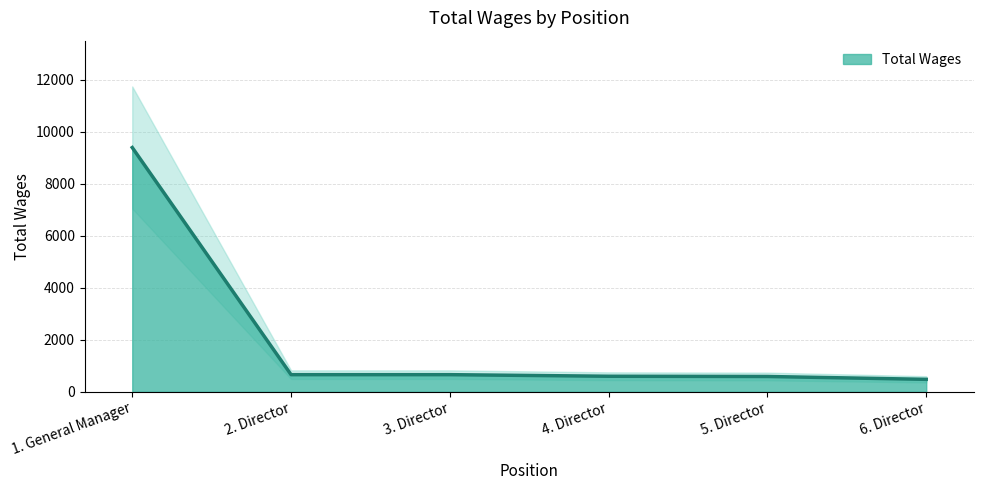

Between 2. Director and 5. Director, which is larger?

2. Director